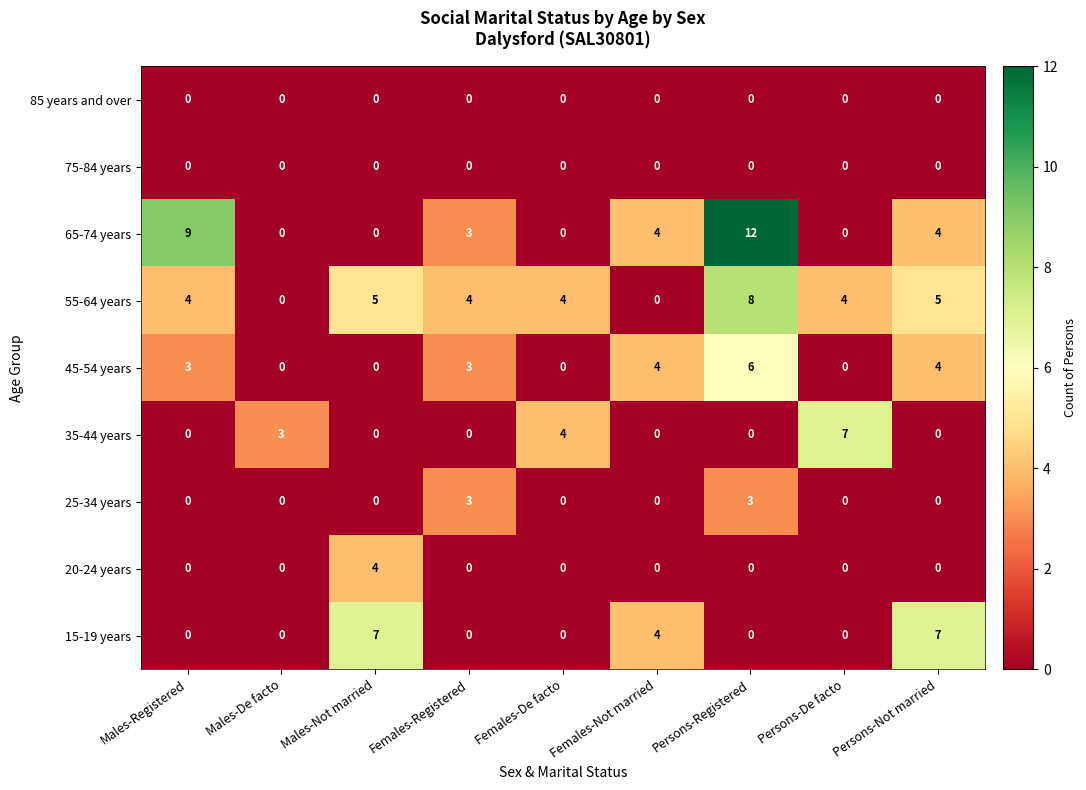

At which category is the sum across all series the highest?

Persons-Registered